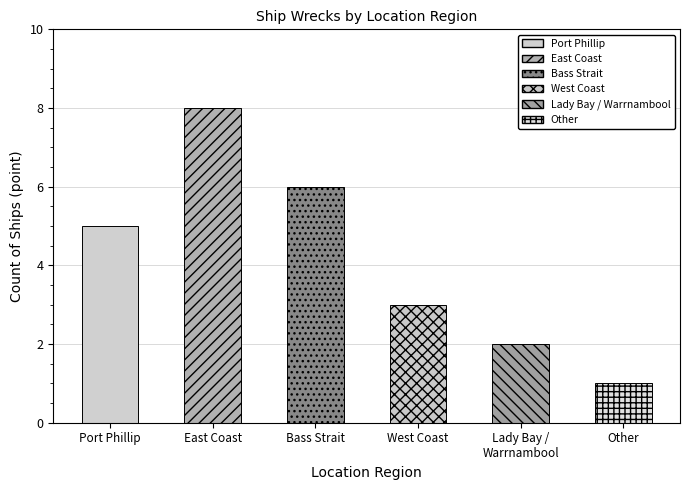

How many categories are shown in the chart?

6